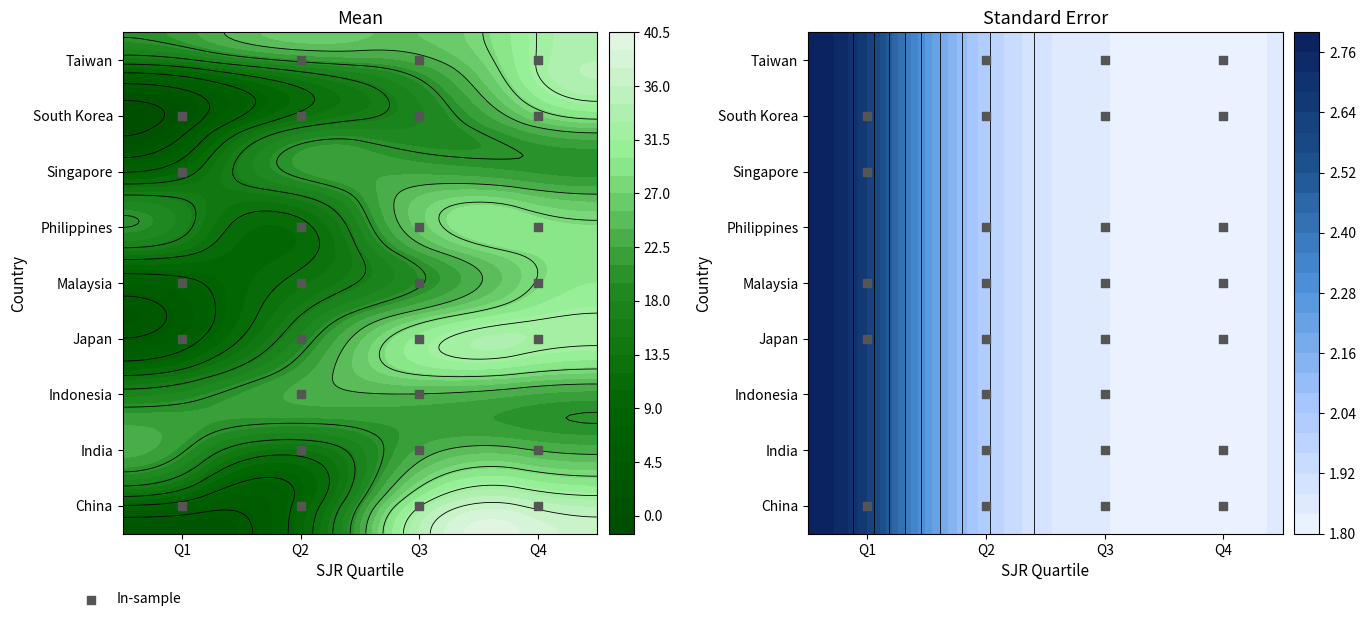

At which category is the sum across all series the highest?

Japan